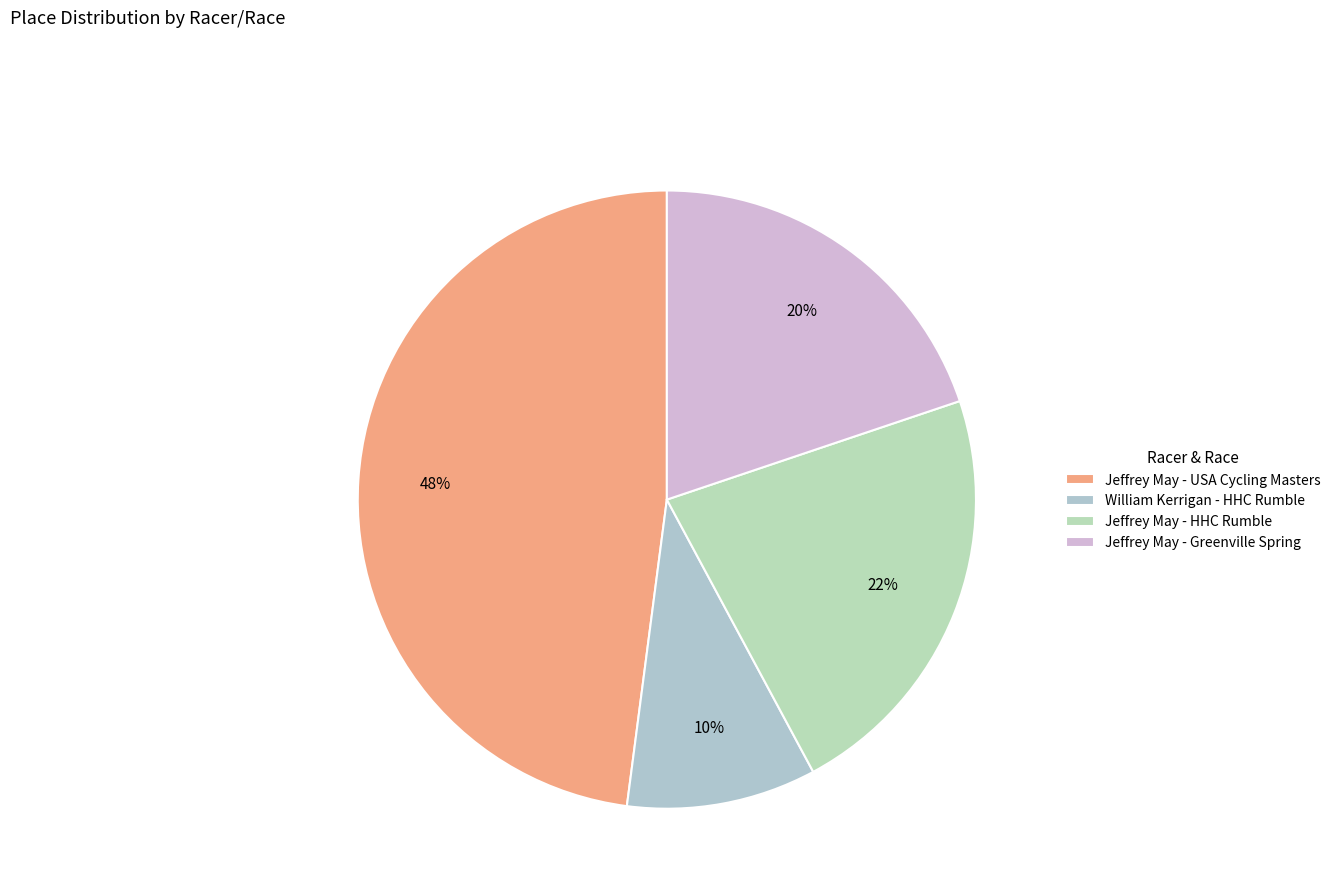

Does any single category account for the majority?

No